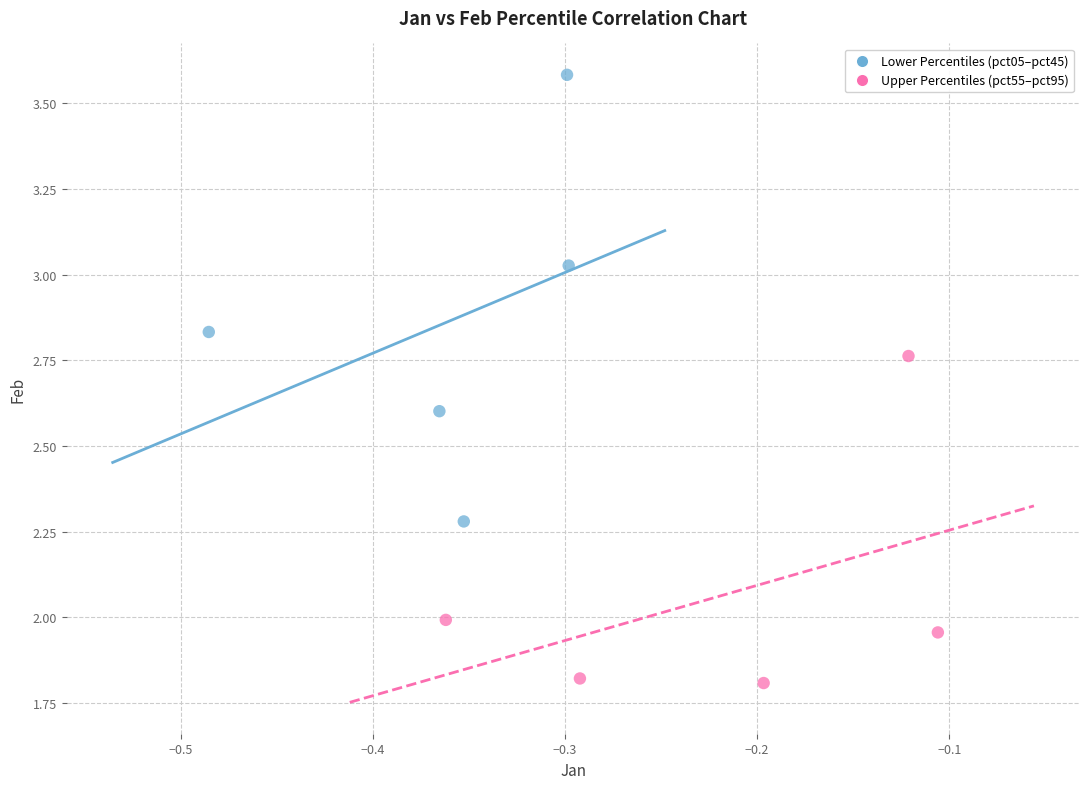

Which series contains the lowest Y value?

Upper Percentiles (pct55–pct95)